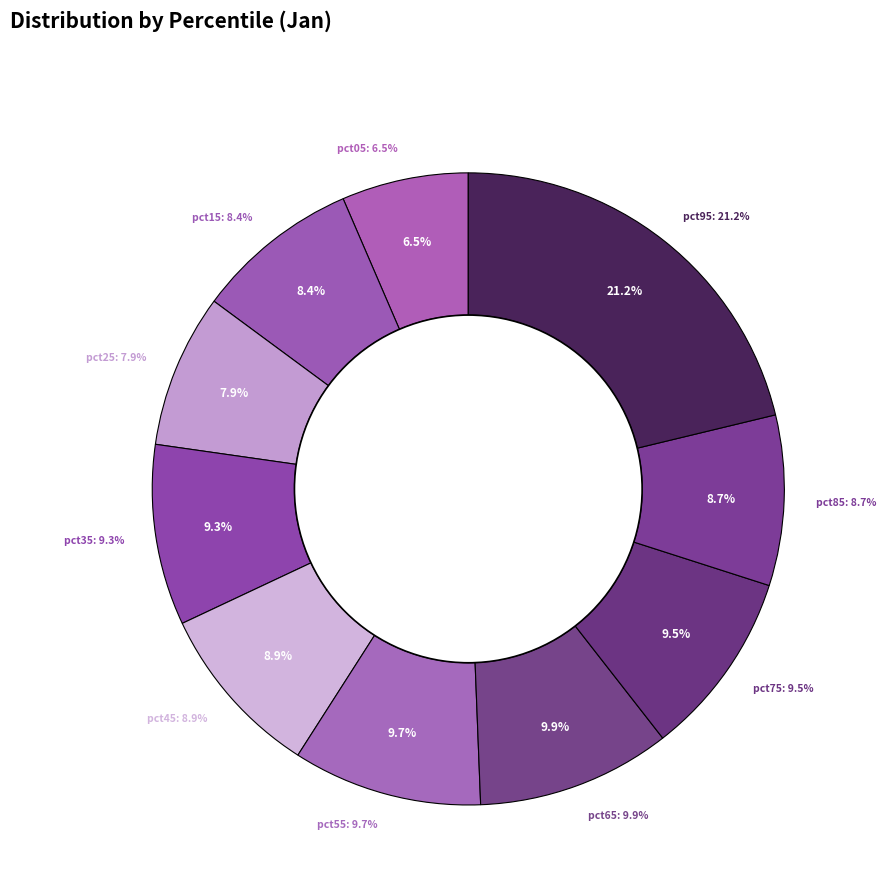

Which category has the smallest portion of the pie?

pct05